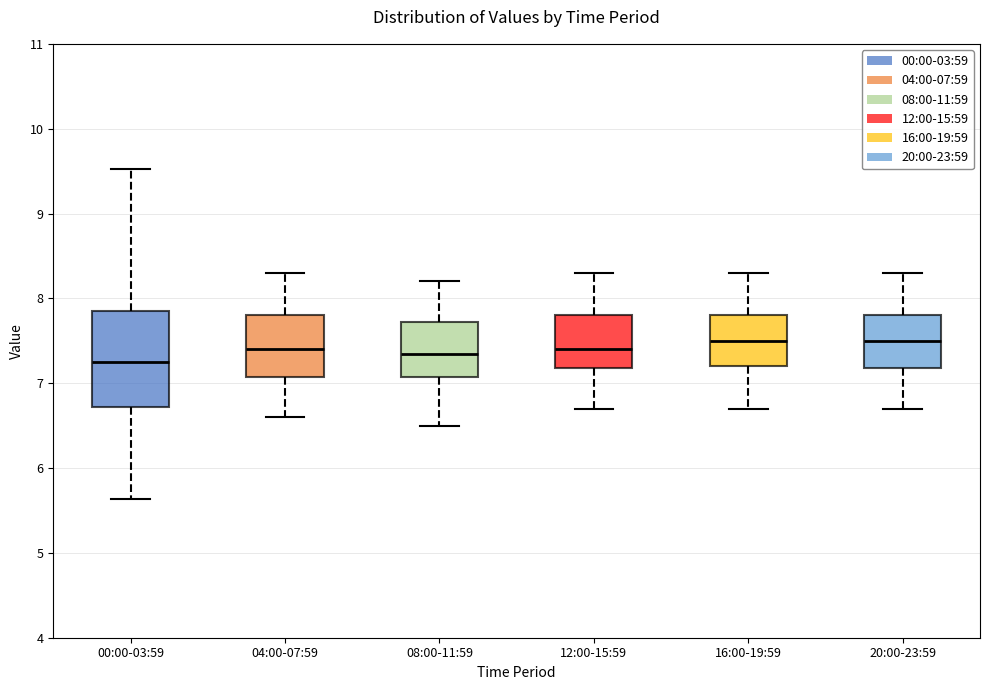

Which box is the tallest, from its lower edge to its upper edge?

00:00-03:59